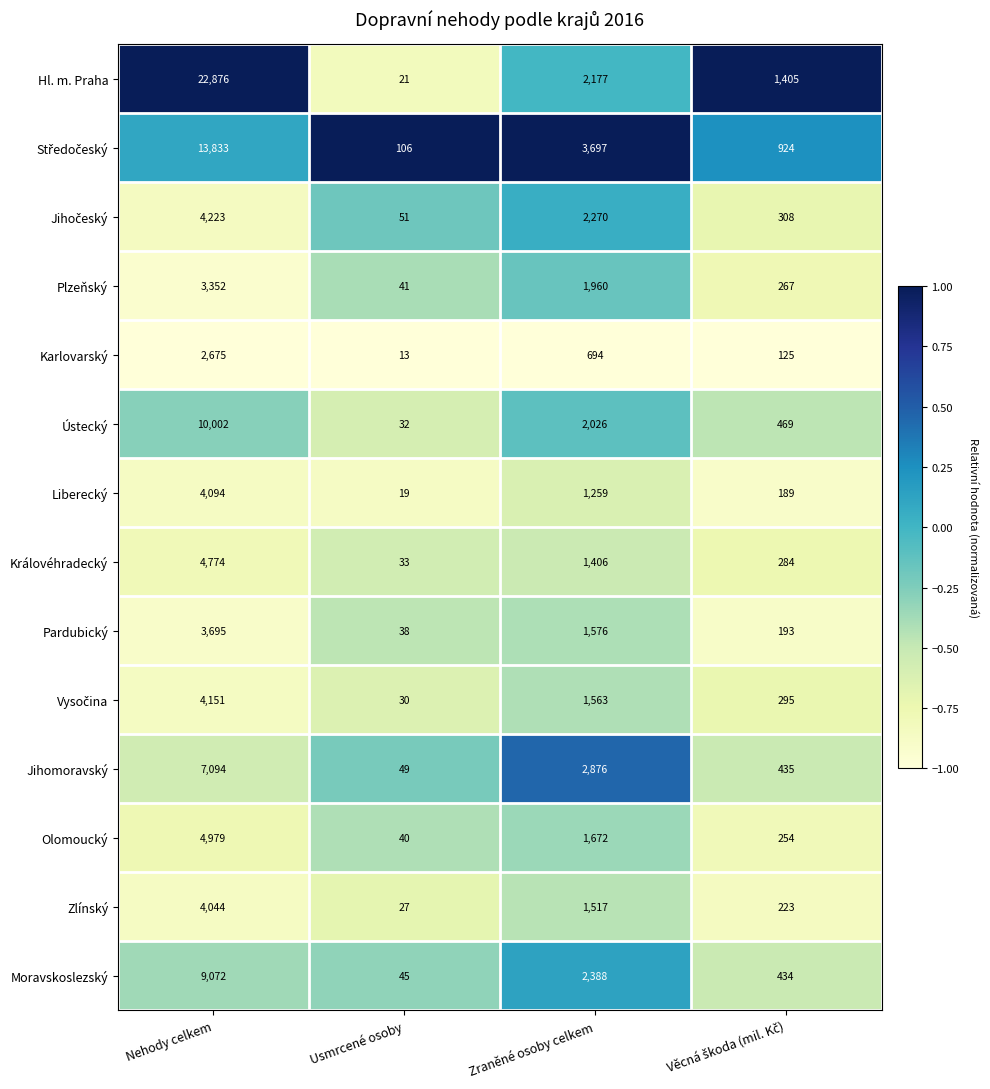

Is the value of Karlovarský at Zraněné osoby celkem greater than the value of Pardubický at Usmrcené osoby?

Yes